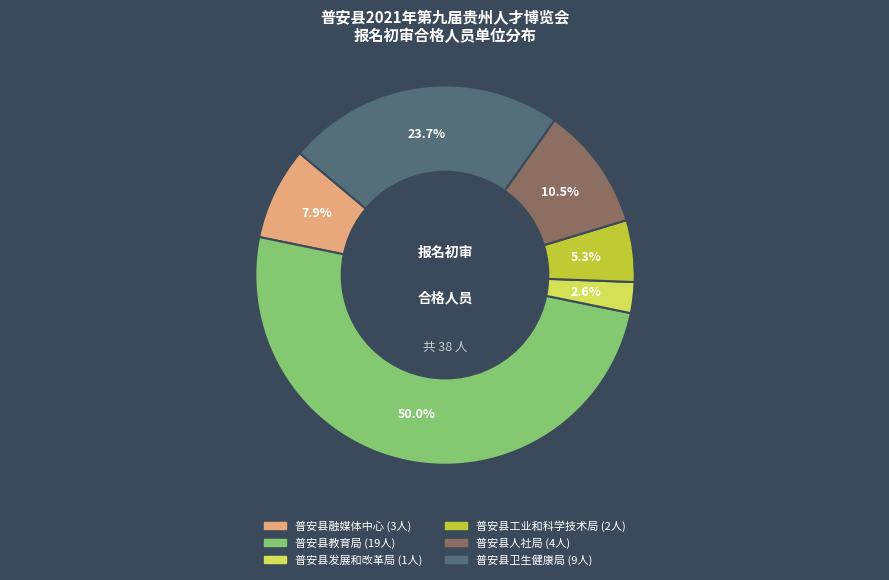

To the nearest percent, what is the combined percentage of 普安县人社局 and 普安县工业和科学技术局?

16%